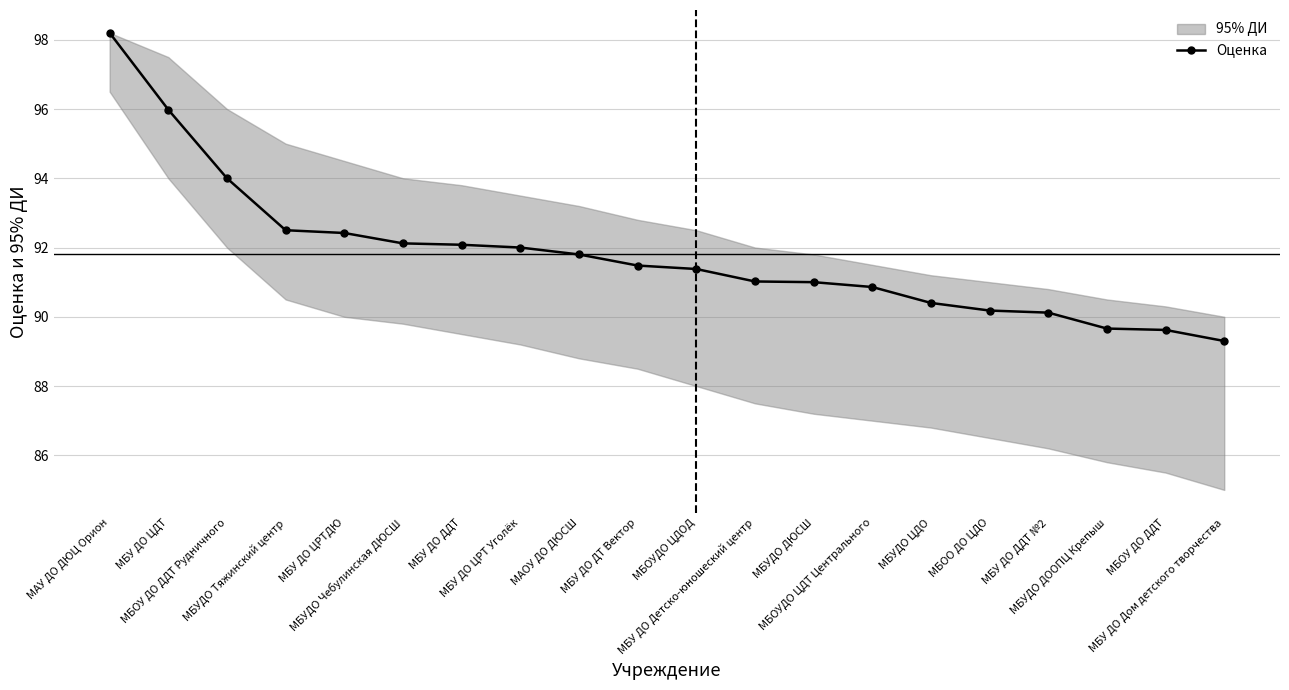

What is the minimum value for Оценка?

89.3